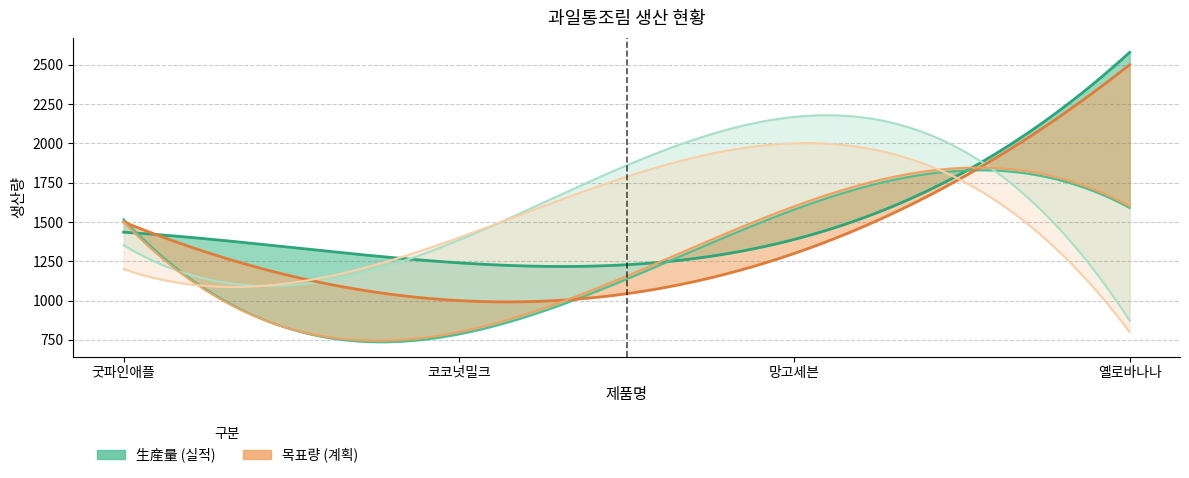

What is the approximate value of 생산3팀_생산량 at 굿파인애플, to the nearest 10?

1350